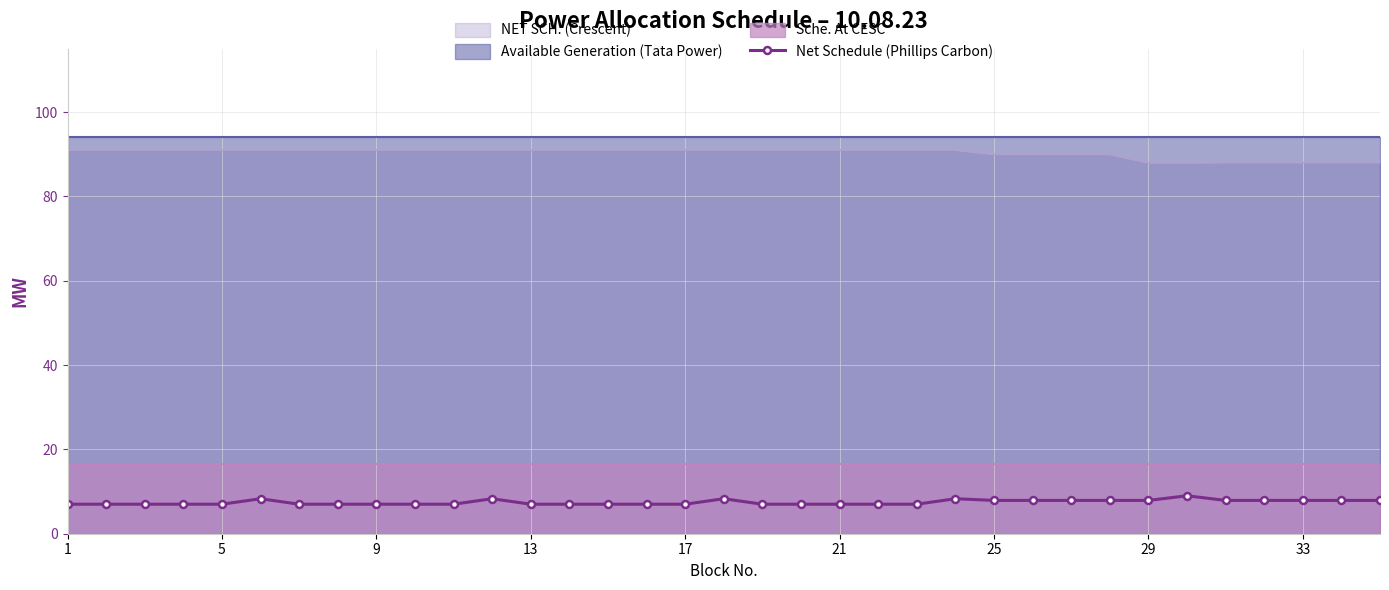

Reading right to left, list all the values displayed in this chart.

7.9	7.9	7.9	7.9	7.9	9.0	7.9	7.9	7.9	7.9	7.9	8.3	7.0	7.0	7.0	7.0	7.0	8.3	7.0	7.0	7.0	7.0	7.0	8.3	7.0	7.0	7.0	7.0	7.0	8.3	7.0	7.0	7.0	7.0	7.0